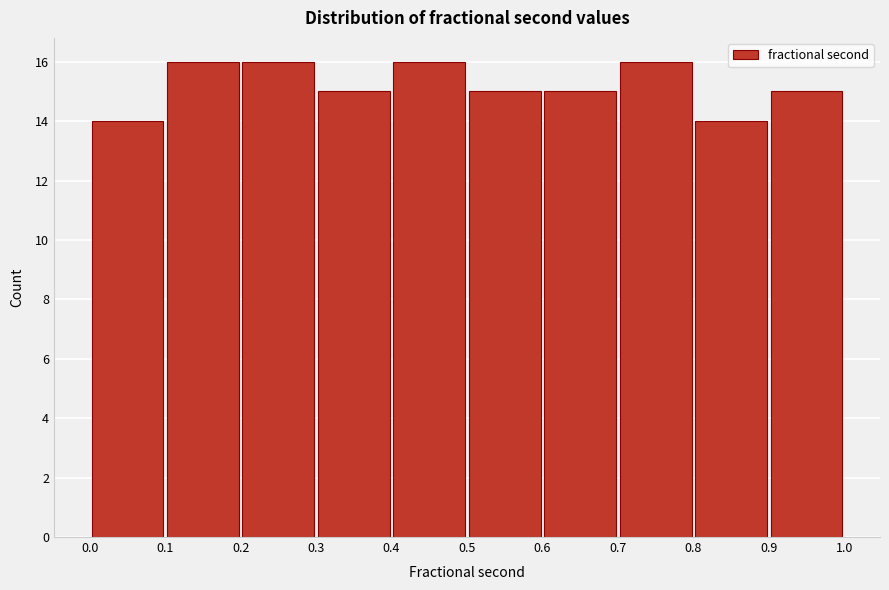

How tall is the bar that spans 0.4 to 0.5 on the x-axis? The values are not printed on the chart, so give them approximately, as read against the axis.

16